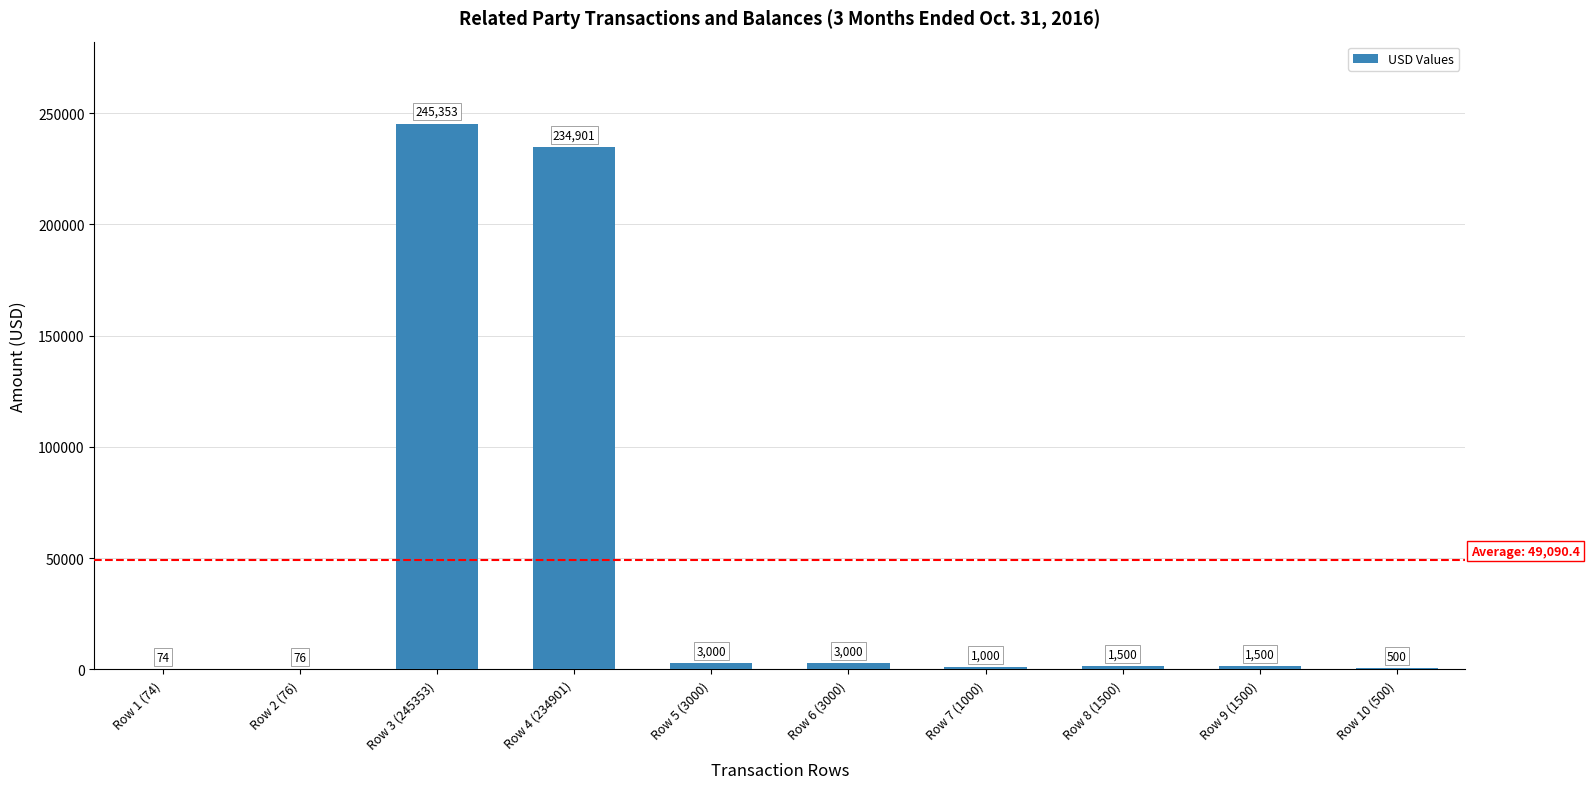

What is the sum of all values?

490904